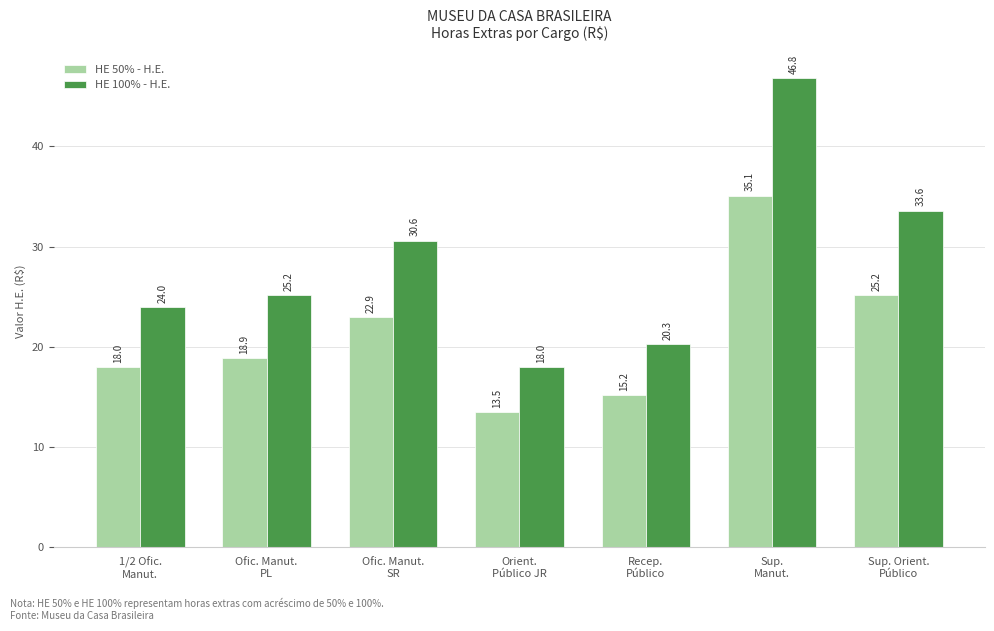

Rank the series by their average value, from highest to lowest.

HE 100% - H.E., HE 50% - H.E.